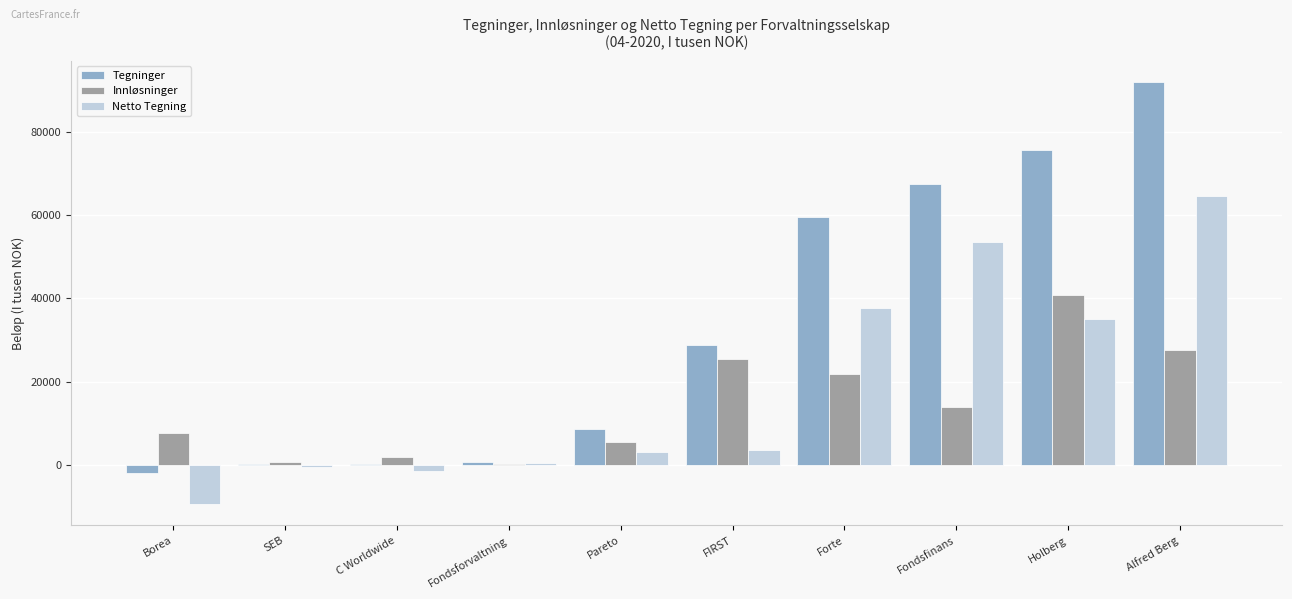

What is the average value of the Innløsninger series?

14485